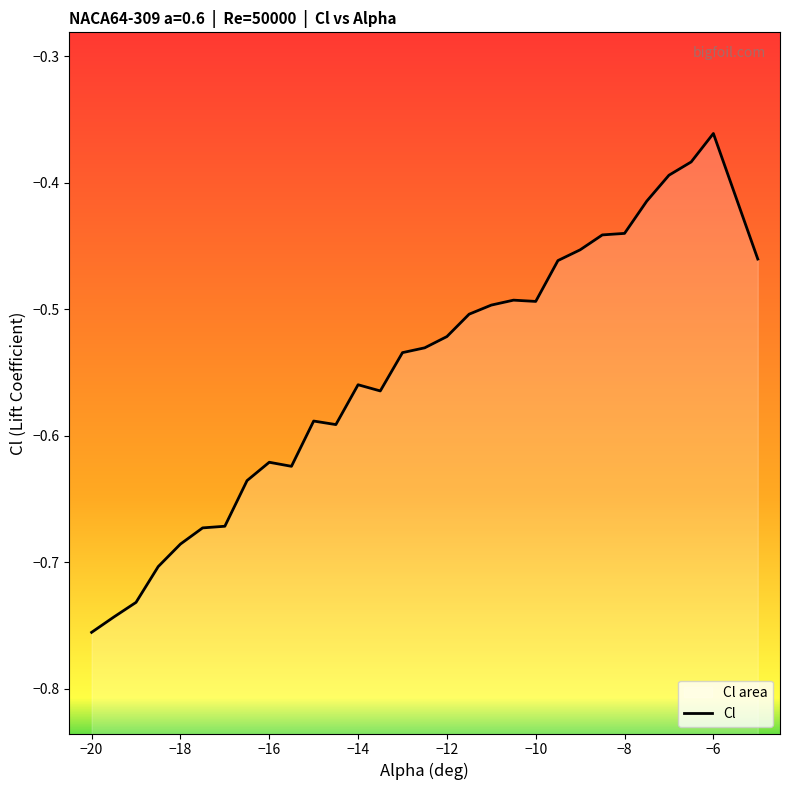

What is the difference between the maximum and second lowest values?

0.4